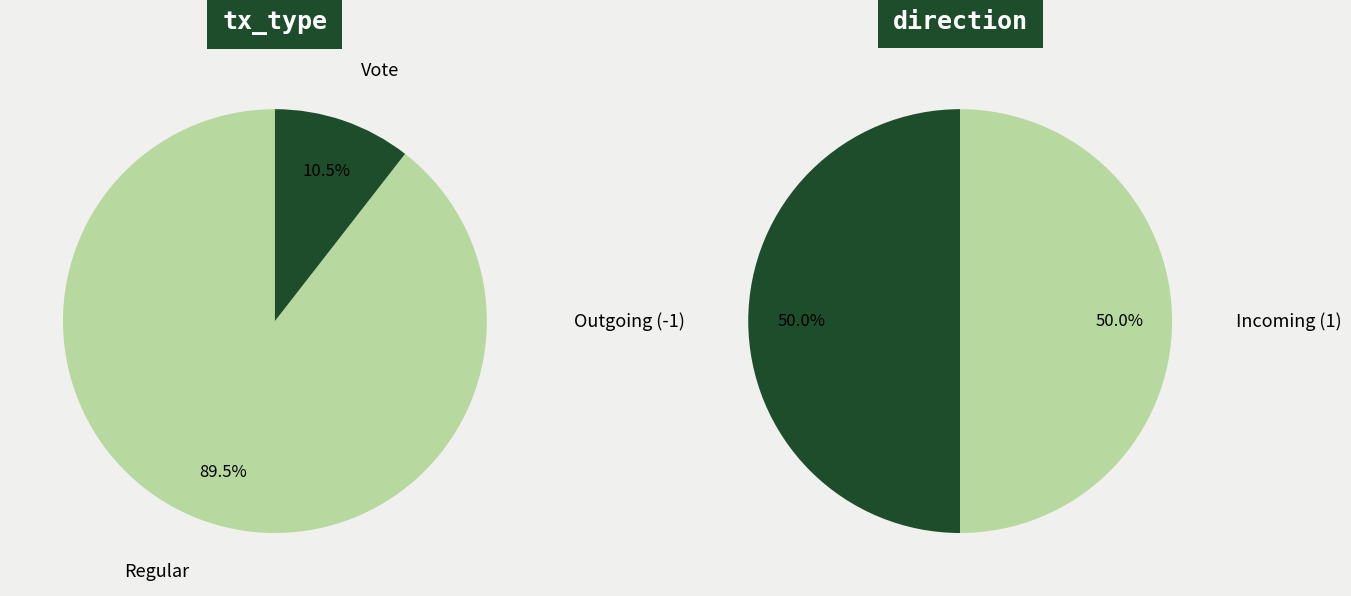

Count the number of slices in the pie.

2